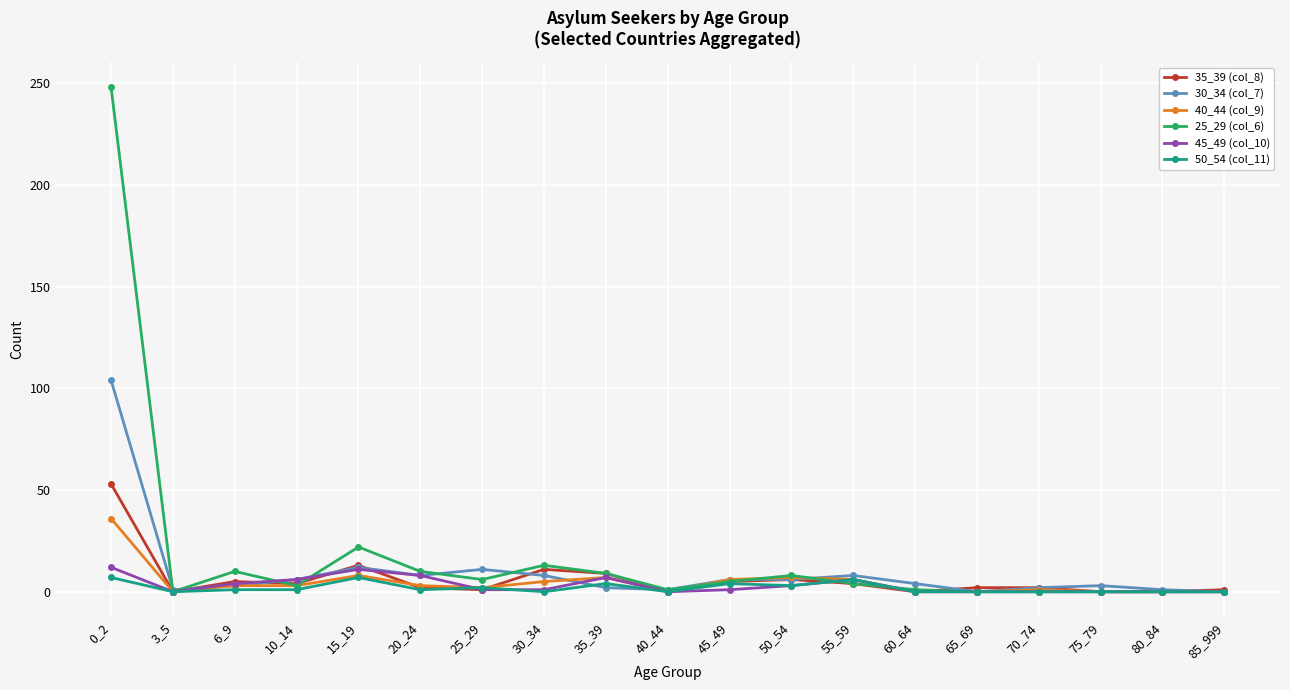

What is the total value across all series at 65_69?

2